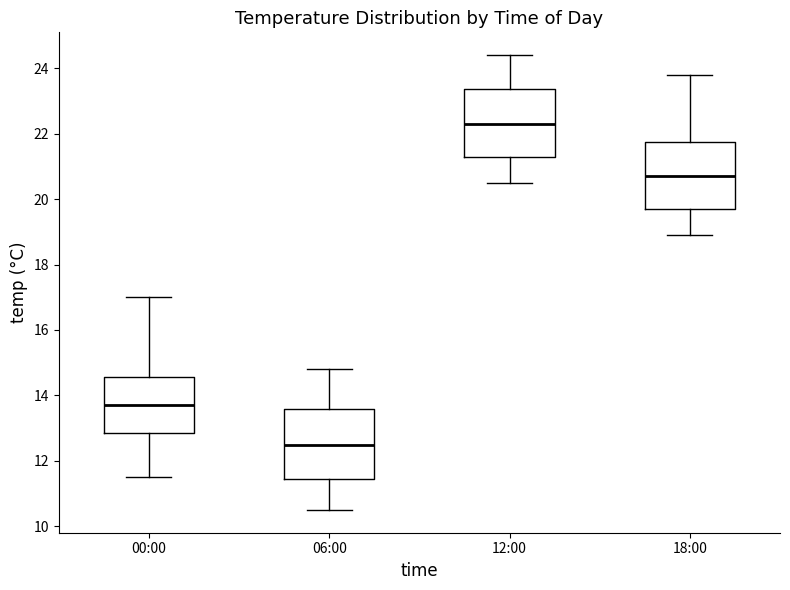

Reading left to right, read every box against the y-axis: the position of its median line, the range the box covers, and the ends of its whiskers. The values are not printed on the chart, so give them approximately, as read against the axis.

00:00: median 13.8, box 12.8 to 14.6, whiskers 11.6 to 17.0
06:00: median 12.6, box 11.4 to 13.6, whiskers 10.6 to 14.8
12:00: median 22.4, box 21.4 to 23.4, whiskers 20.6 to 24.4
18:00: median 20.8, box 19.8 to 21.8, whiskers 19.0 to 23.8